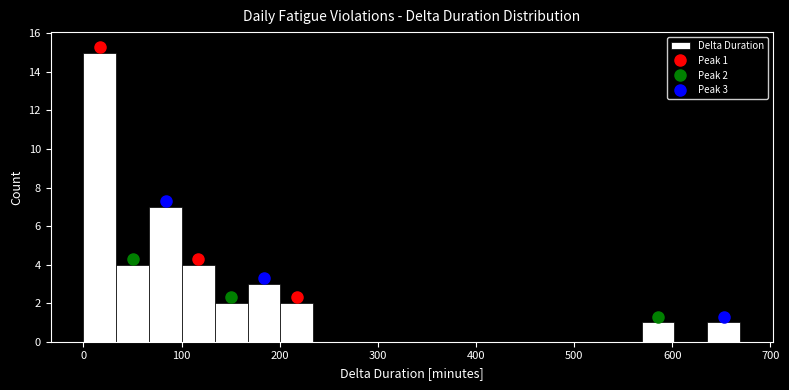

Read against the x-axis, roughly where is the centre of the tallest bar?

20